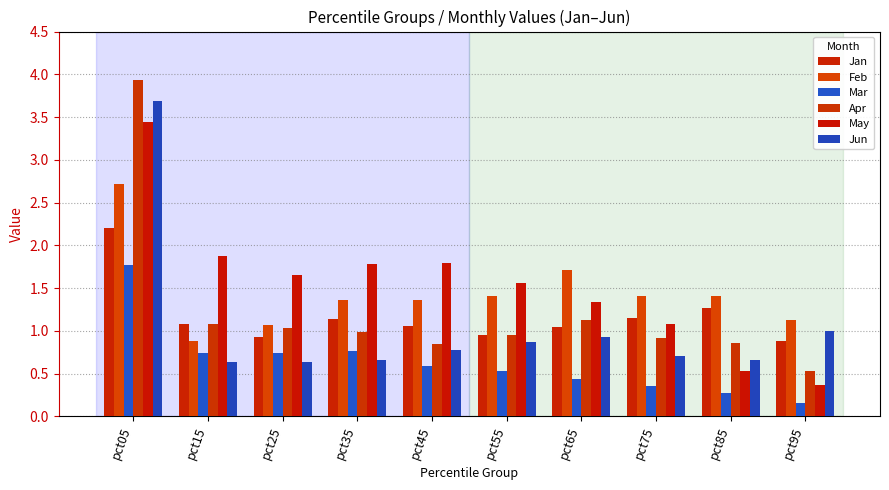

Which series changed the most between pct05 and pct85?

Apr